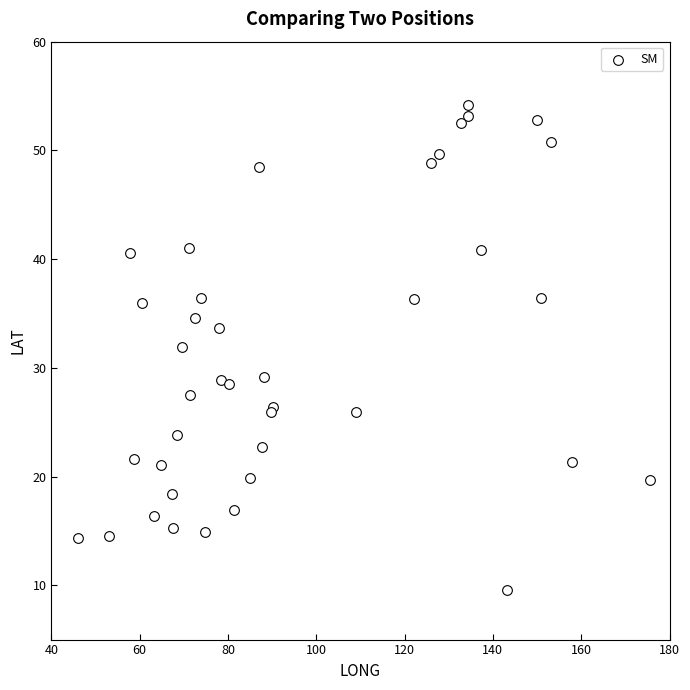

What Y value in the scatter plot is closest to 31?

31.9